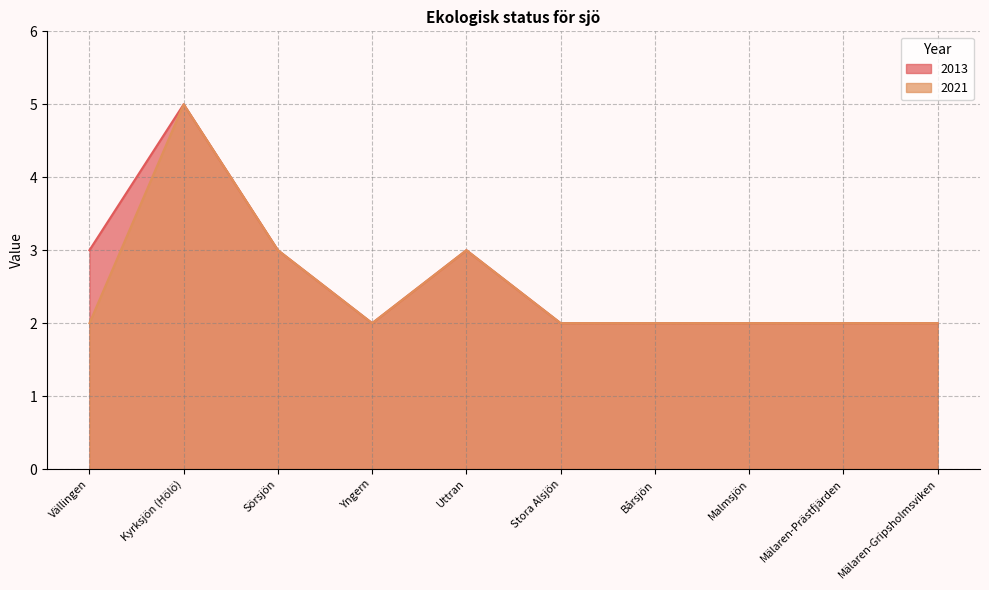

Where is the first local minimum for 2013?

Yngern